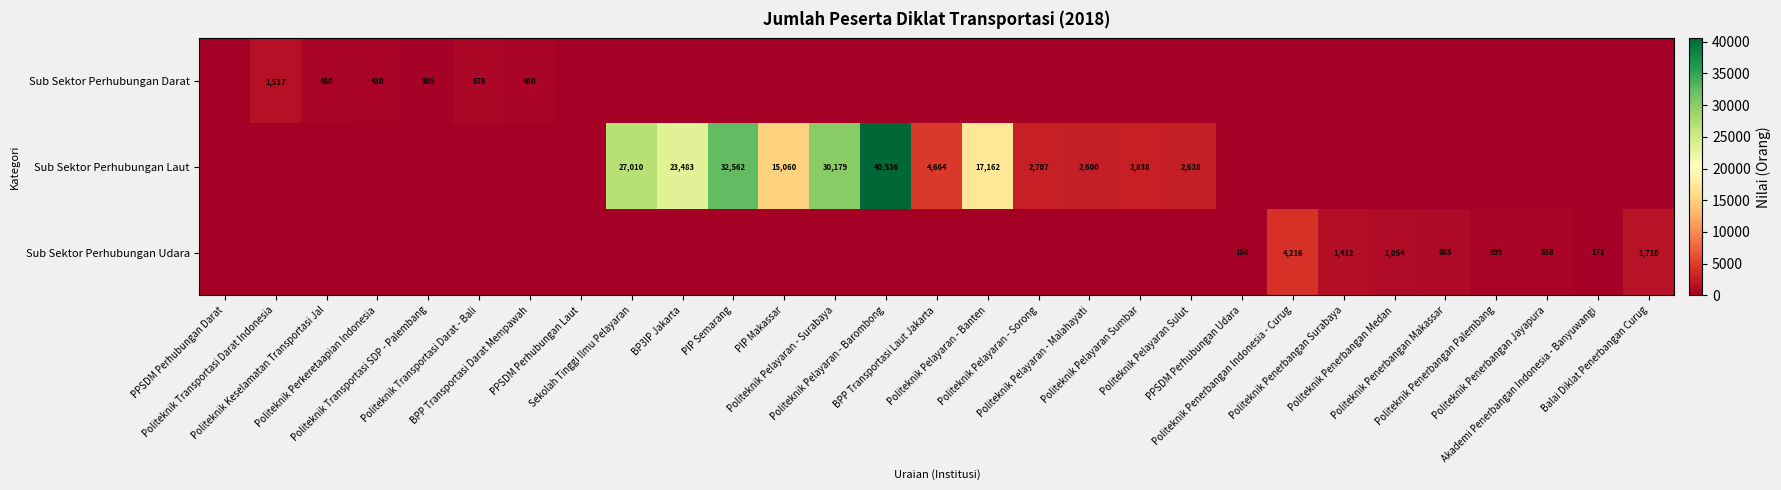

What is the average value of the Sub Sektor Perhubungan Laut series?

6946